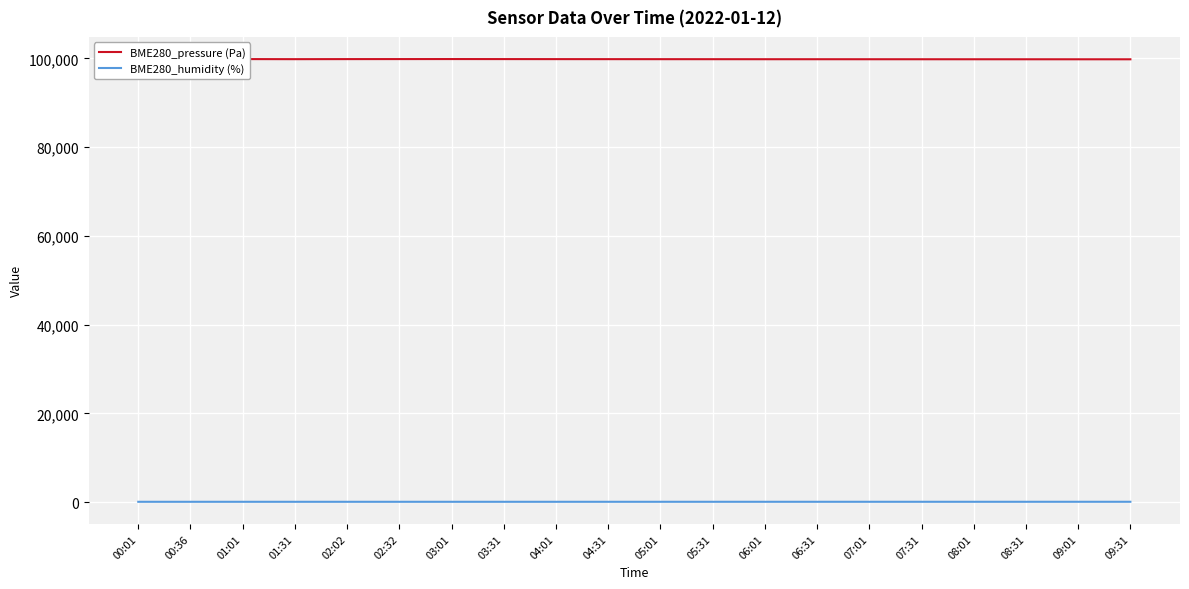

True or false: BME280_humidity (%) and BME280_pressure (Pa) cross at least once.

False